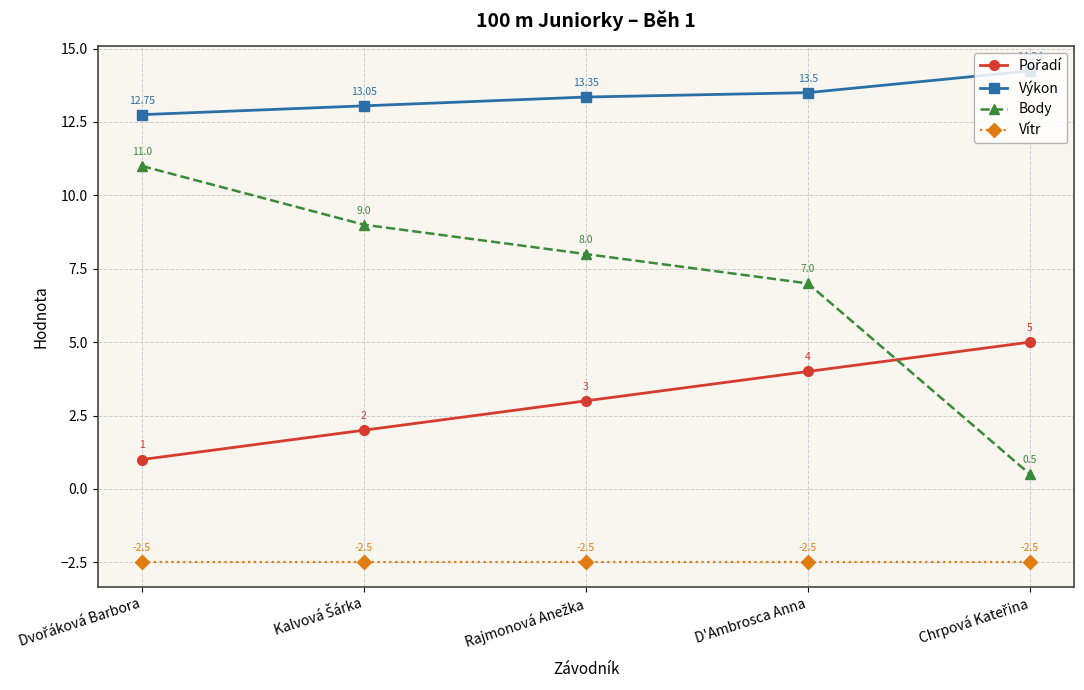

What is the value of the Vítr point at the 5th from the left?

-2.5